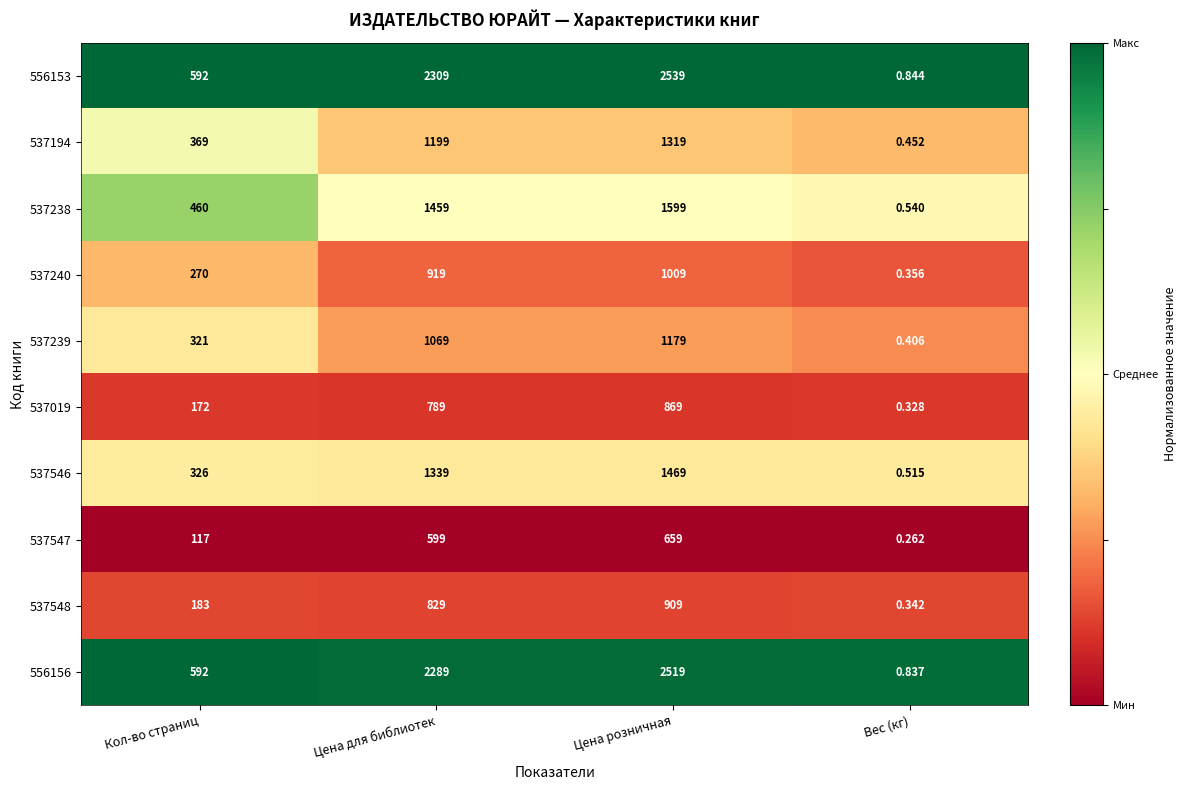

At which category is the sum across all series the highest?

Цена розничная